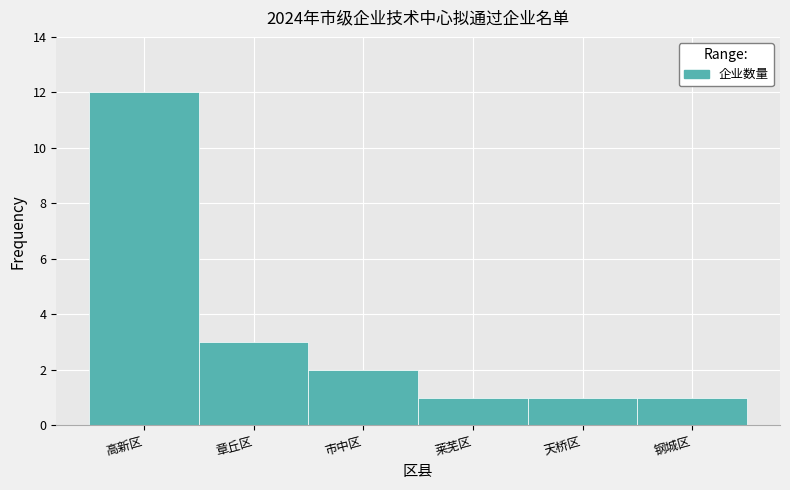

Reading left to right, extract all data points from this chart.

高新区=12	章丘区=3	市中区=2	莱芜区=1	天桥区=1	钢城区=1